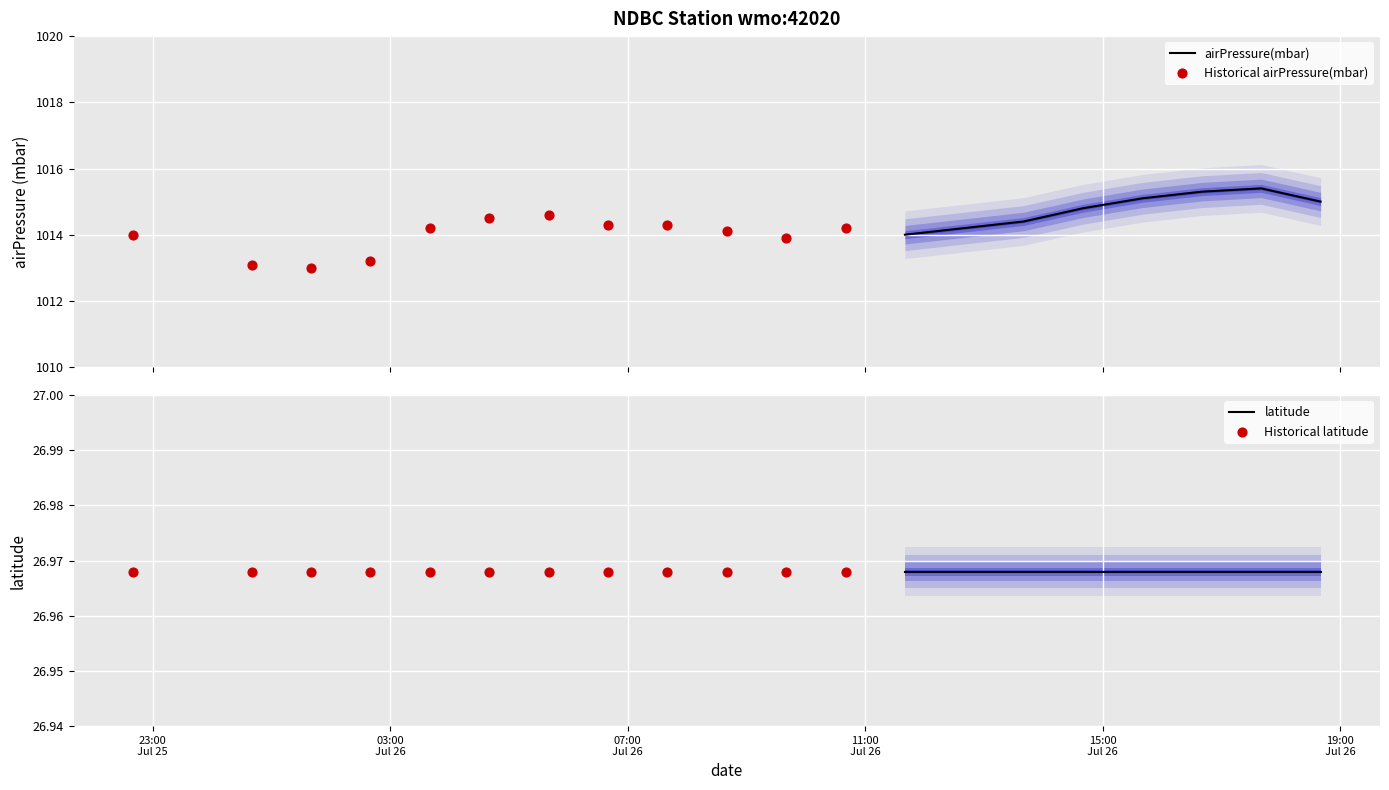

Which series has the largest Y range (max minus min)?

airPressure(mbar)